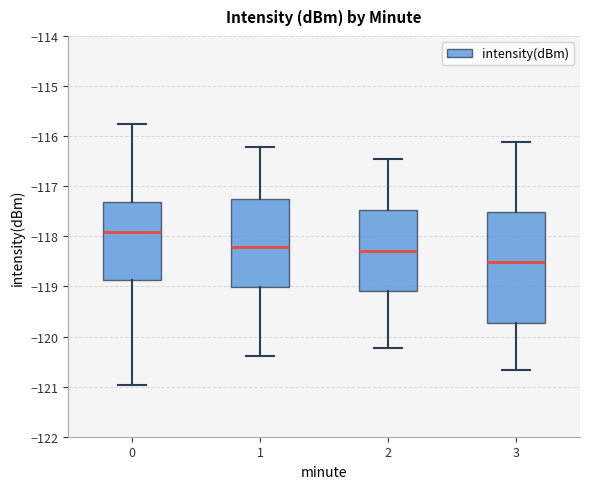

Where does the upper whisker of the box at x = 0 end on the y-axis? The values are not printed on the chart, so give them approximately, as read against the axis.

-115.8